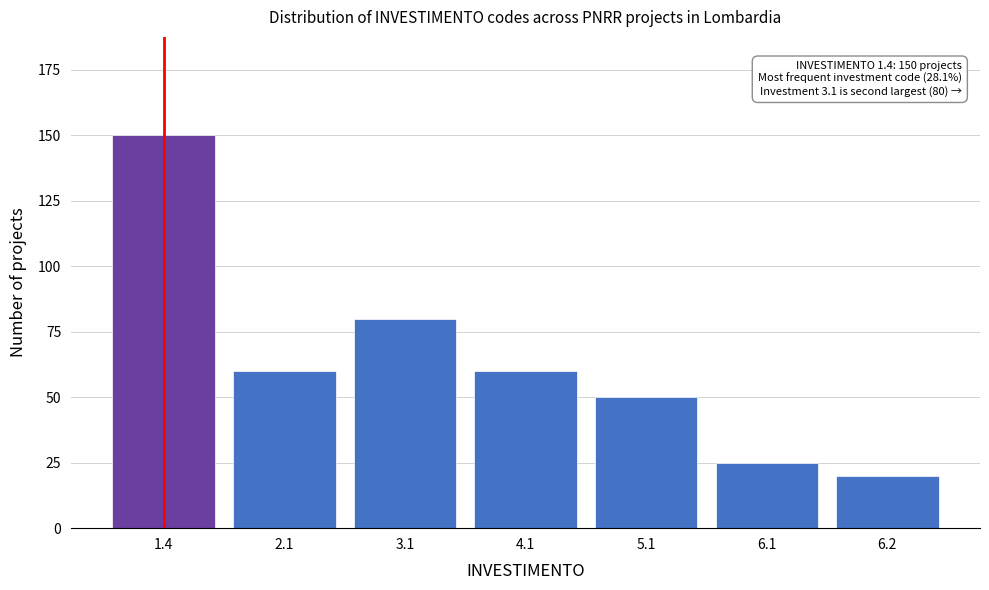

Reading left to right, extract all data points from this chart.

1.4=150	2.1=60	3.1=80	4.1=60	5.1=50	6.1=25	6.2=20